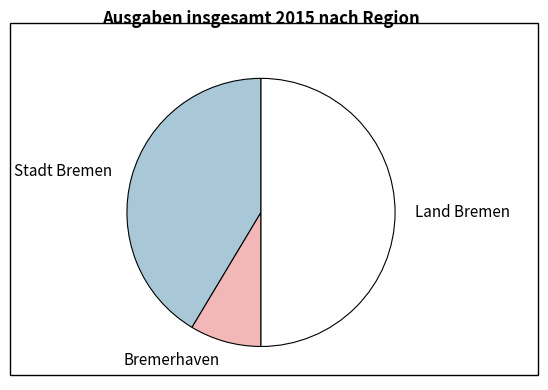

Which has a higher value, Land Bremen or Stadt Bremen?

Land Bremen